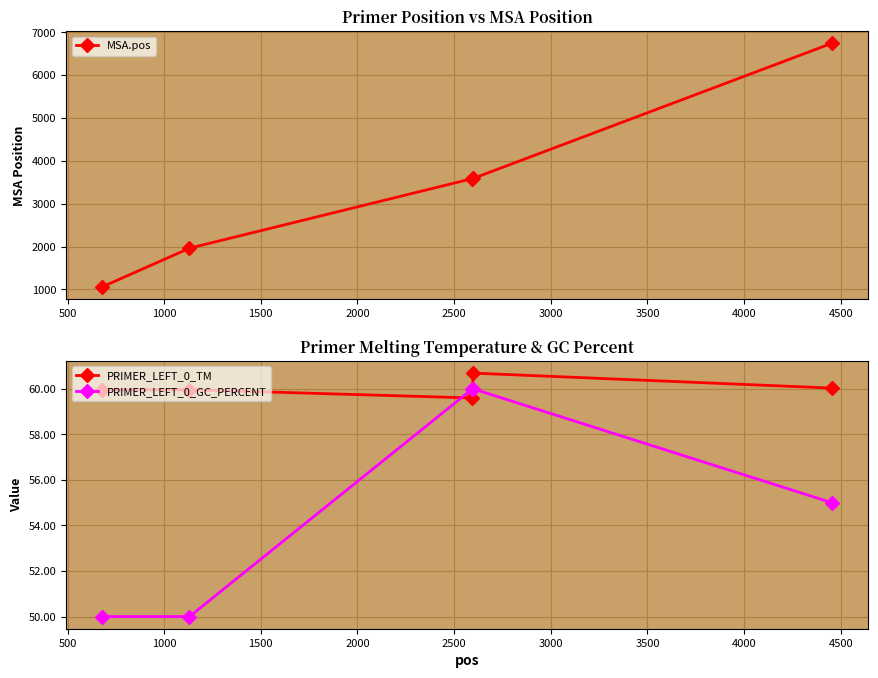

True or false: MSA.pos and PRIMER_LEFT_0_GC_PERCENT intersect in this chart.

False